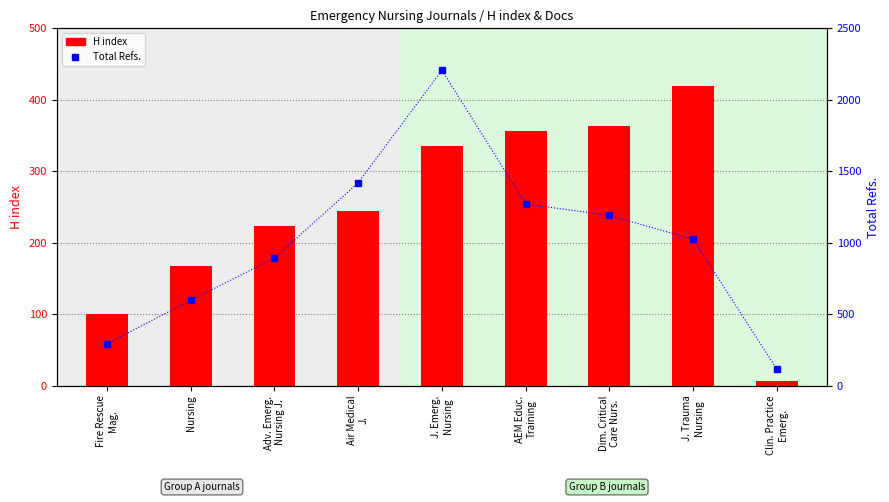

At J. Emerg.
Nursing, list the series in order from smallest to largest.

H index, Total Refs.